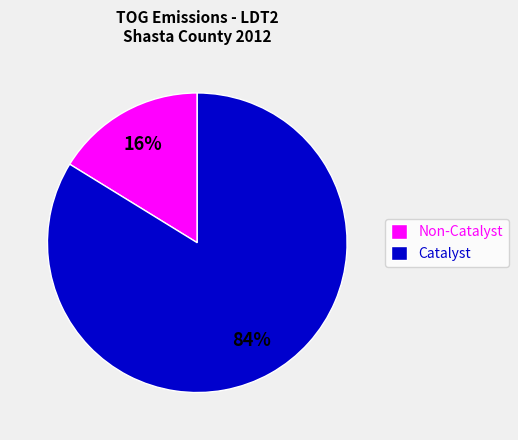

Approximately how many times larger is the value at Catalyst compared to Non-Catalyst?

5.2